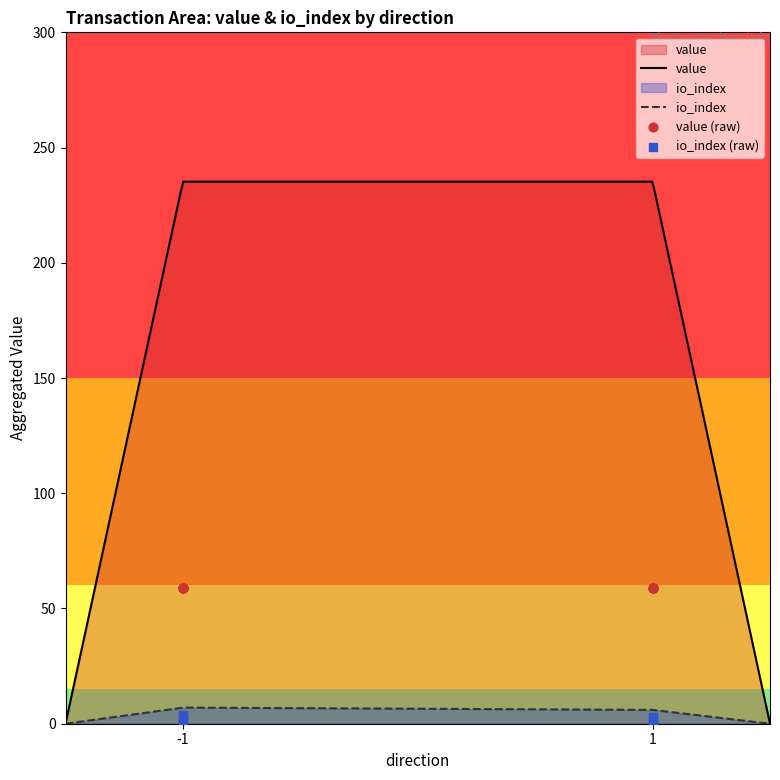

What is the change in value from -1 to 1?

-3